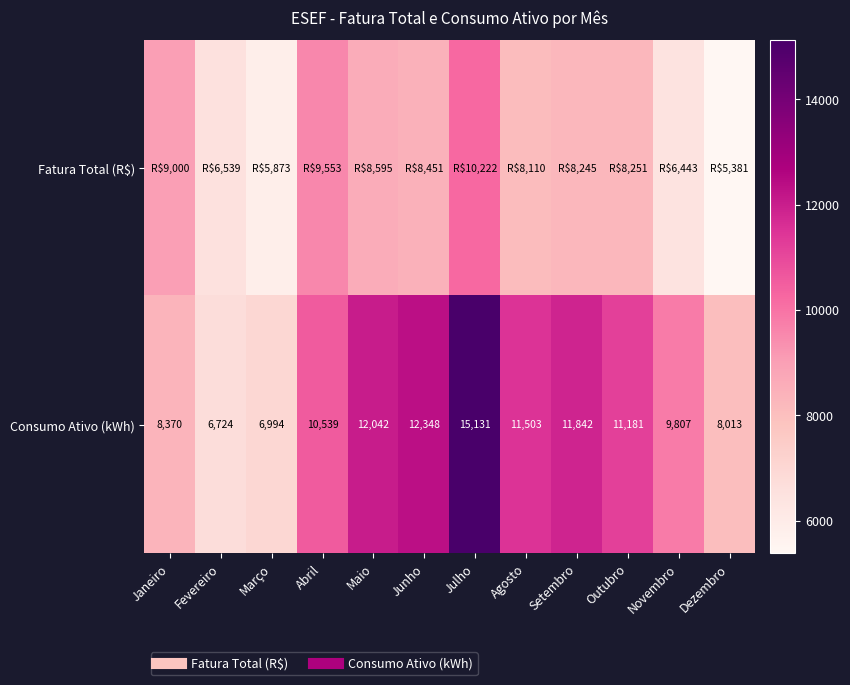

Rank the series by their maximum value, from highest to lowest.

Consumo Ativo (kWh), Fatura Total (R$)